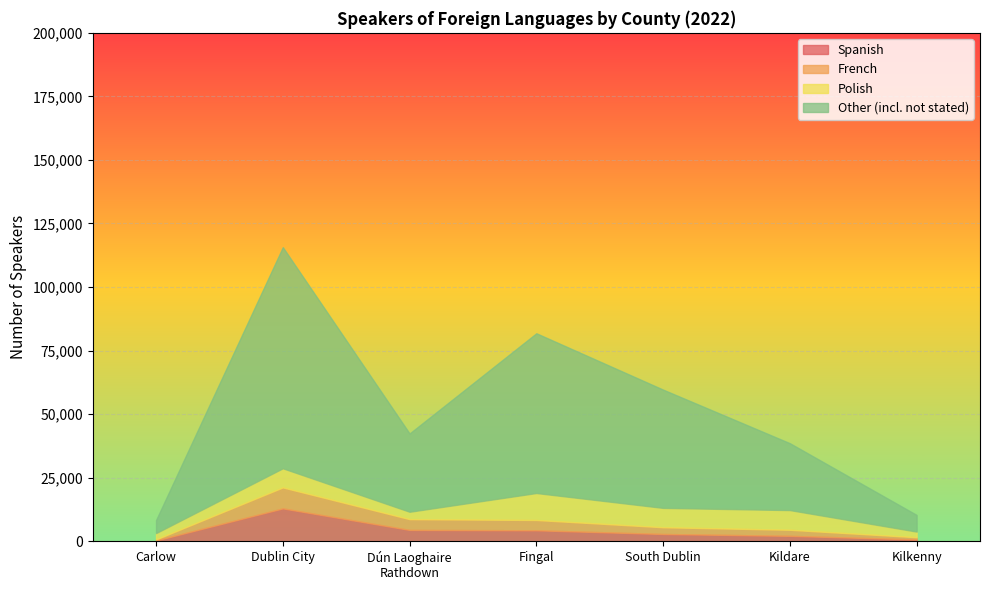

What is the minimum value shown in the chart?

264